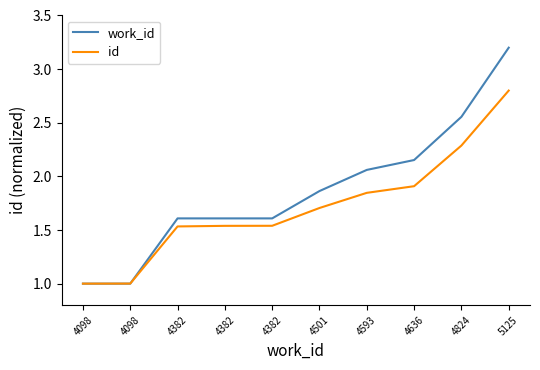

The value of id at 4501 is 0.7. True or false?

False